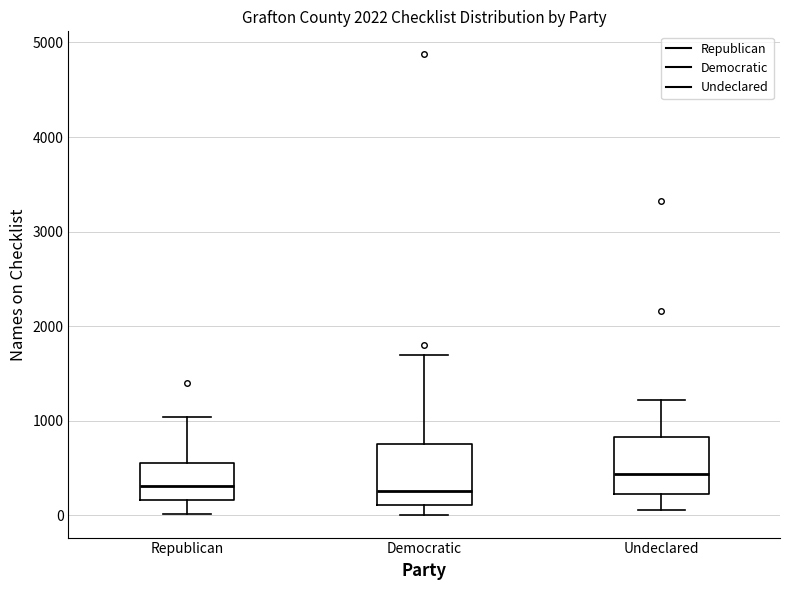

Reading left to right, read every box against the y-axis: the position of its median line, the range the box covers, and the ends of its whiskers. The values are not printed on the chart, so give them approximately, as read against the axis.

Republican: median 300, box 200 to 600, whiskers 0 to 1000
Democratic: median 300, box 100 to 800, whiskers 0 to 1700
Undeclared: median 400, box 200 to 800, whiskers 100 to 1200